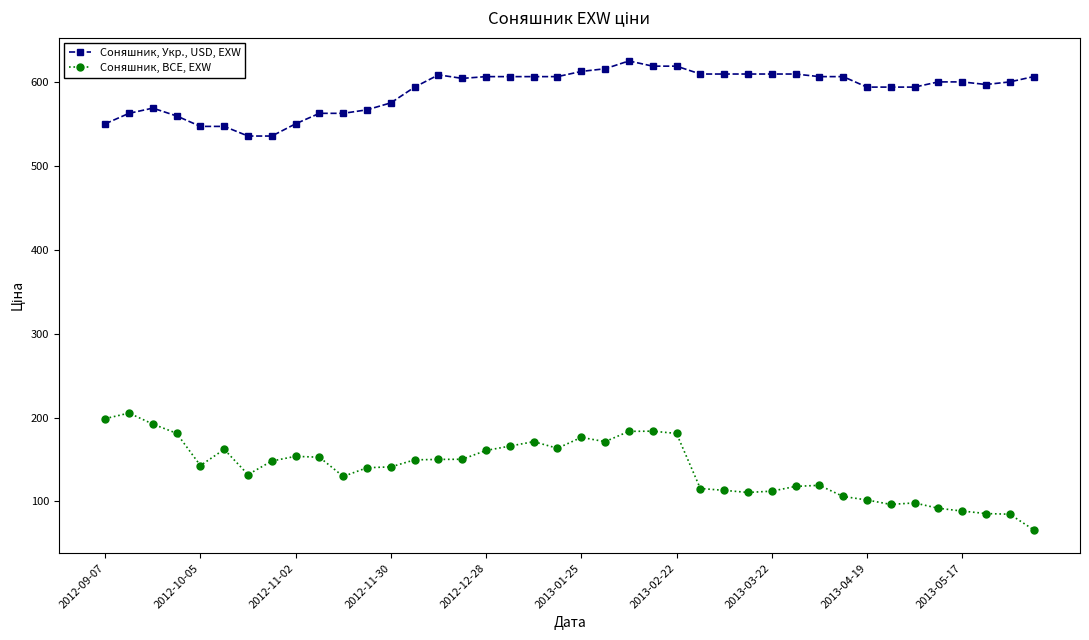

Which series has the largest range (max minus min)?

Соняшник, BCE, EXW